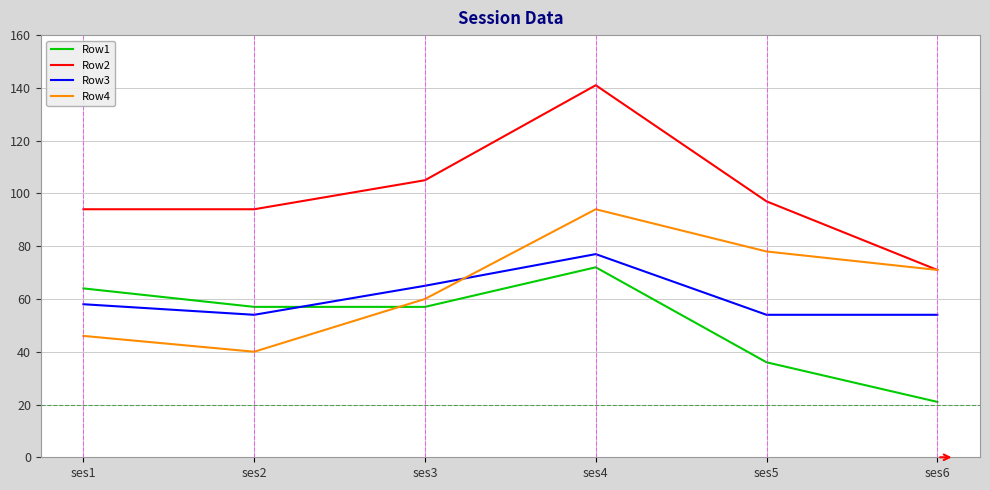

In Row2, how many points are higher than both neighbors (excluding endpoints)?

1